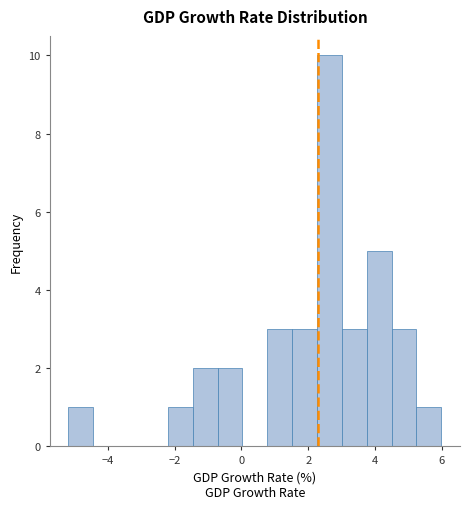

Read against the x-axis, roughly where is the centre of the tallest bar?

2.6